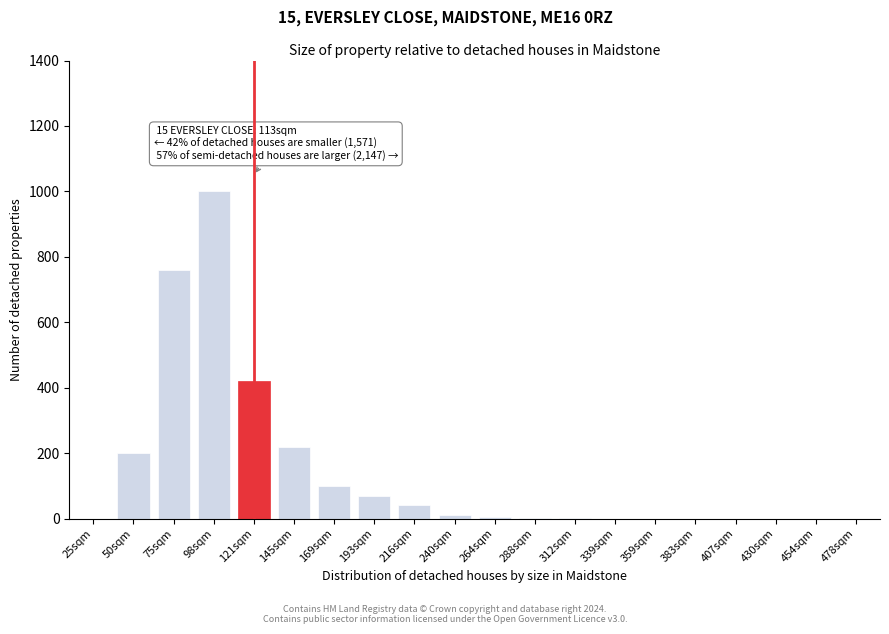

What is the greatest value displayed?

1000